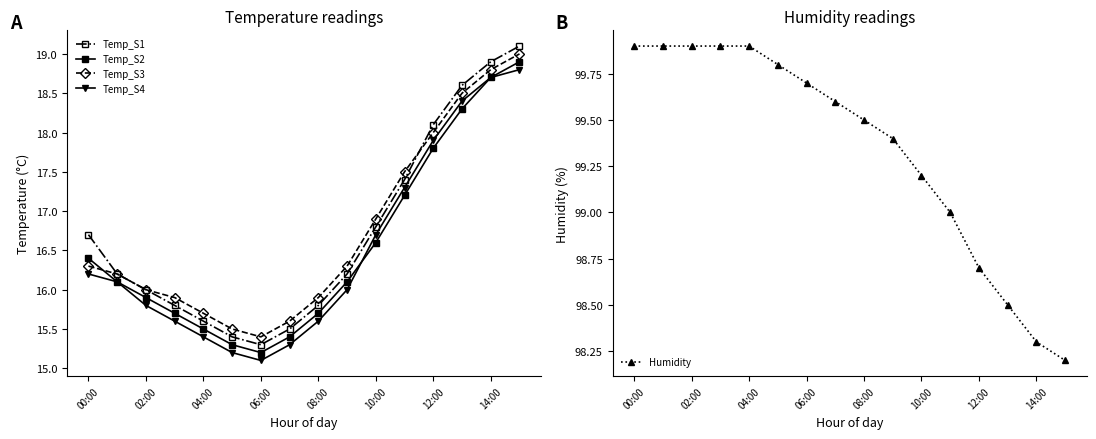

True or false: Temp_S4 and Temp_S1 intersect in this chart.

False